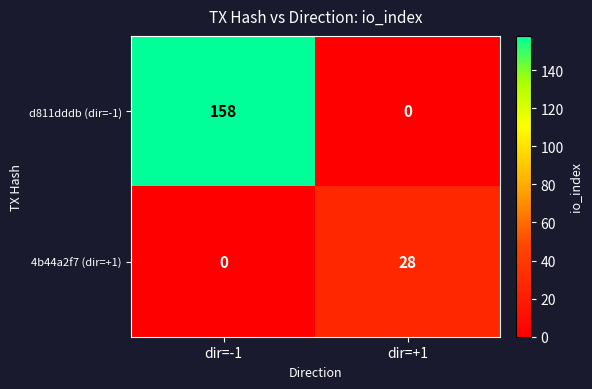

What is the sum of all 4b44a2f7 (dir=+1) values?

28